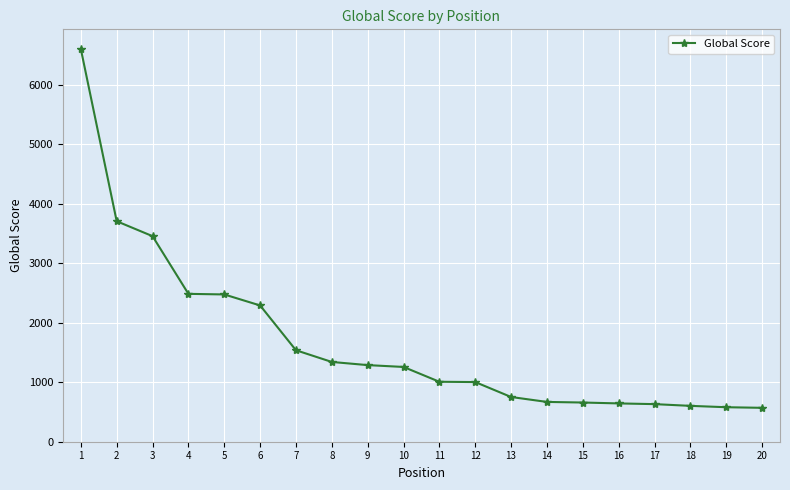

The value at 12 is 513. True or false?

False